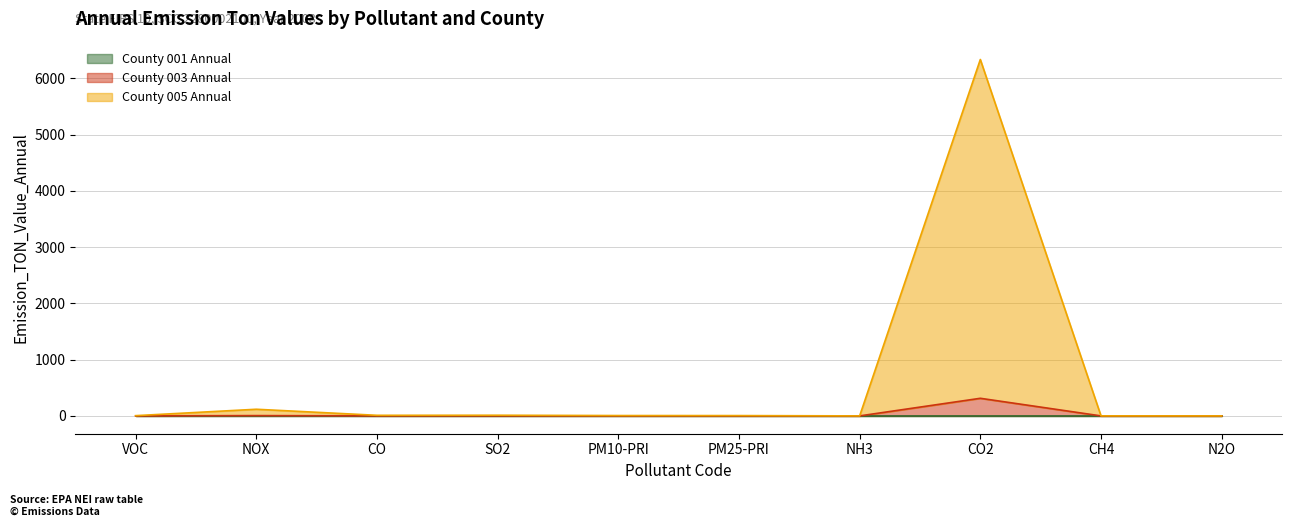

Which series has the largest range (max minus min)?

County 005 Annual